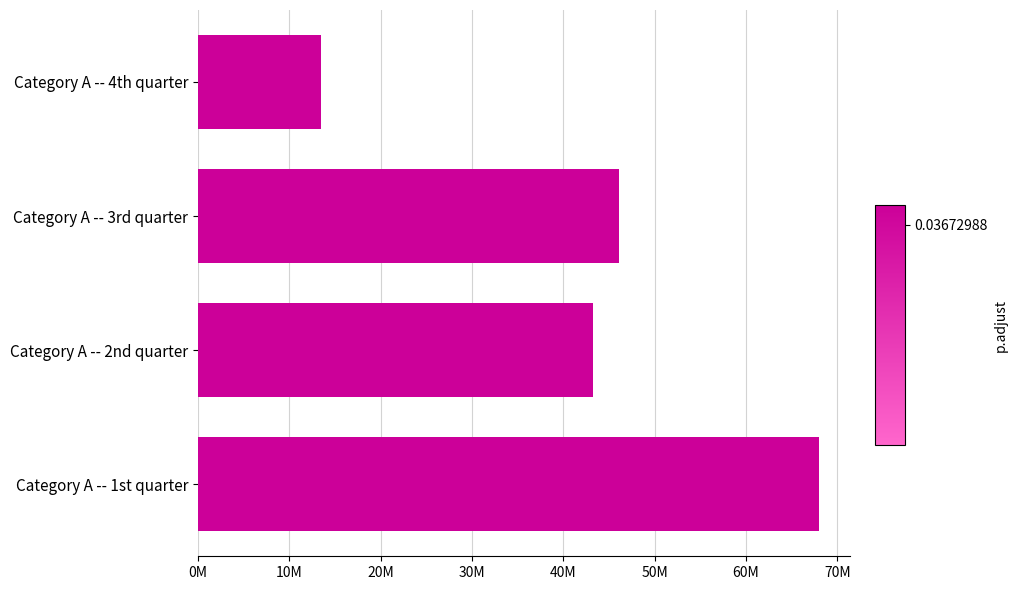

How many data points does each series have?

4